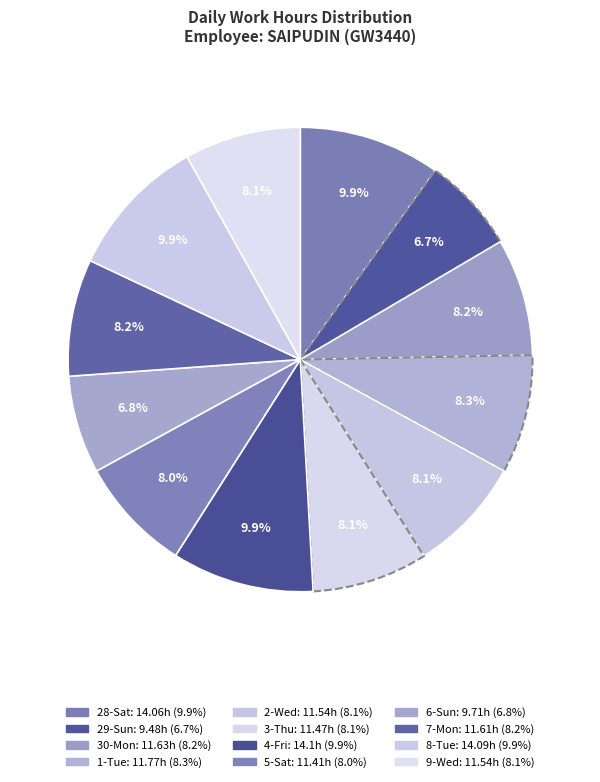

What is the total percentage of 8-Tue and 6-Sun?

16.7%